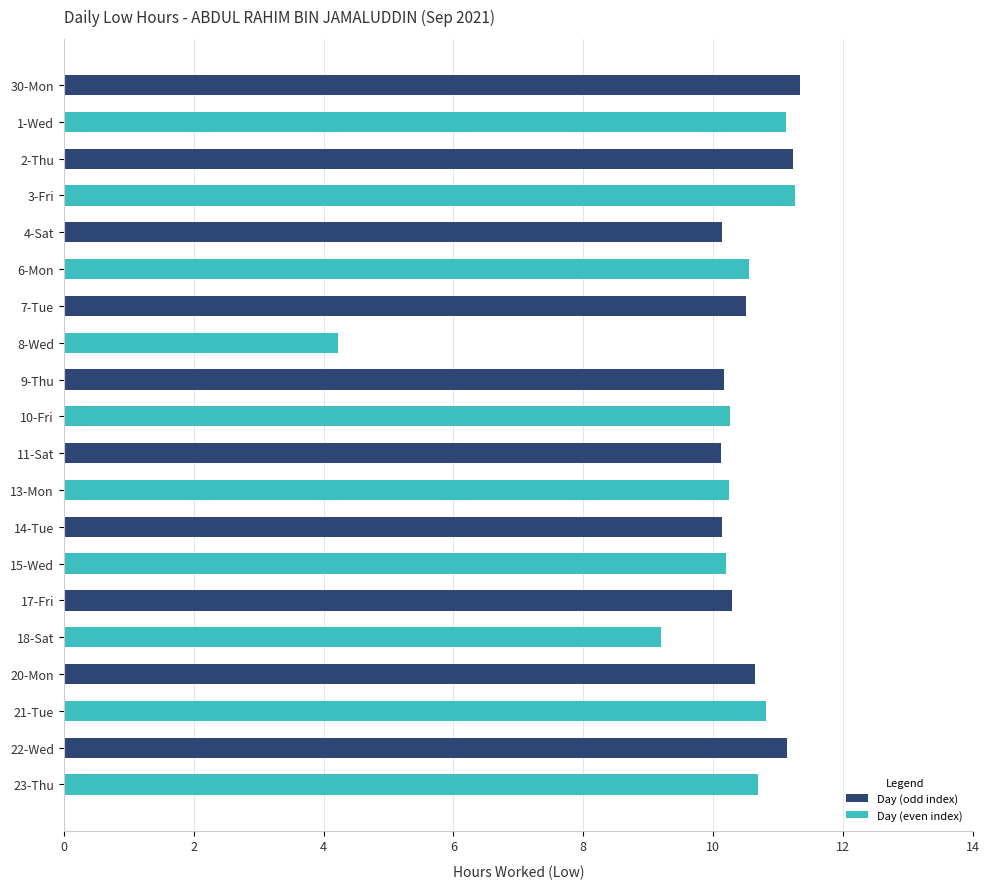

How many distinct data groups are displayed?

1